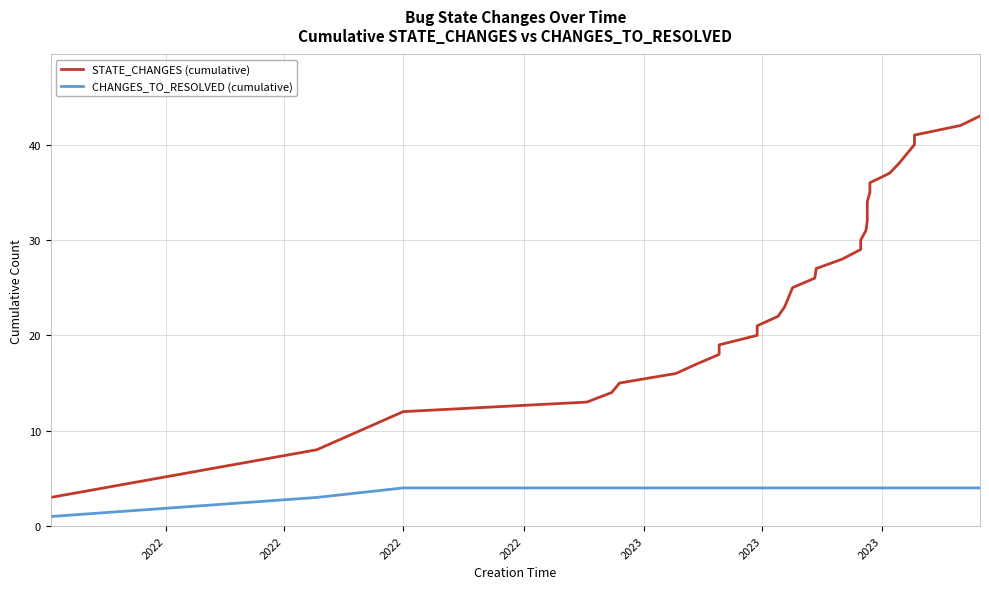

List the series in order of their peak value, highest first.

STATE_CHANGES (cumulative), CHANGES_TO_RESOLVED (cumulative)